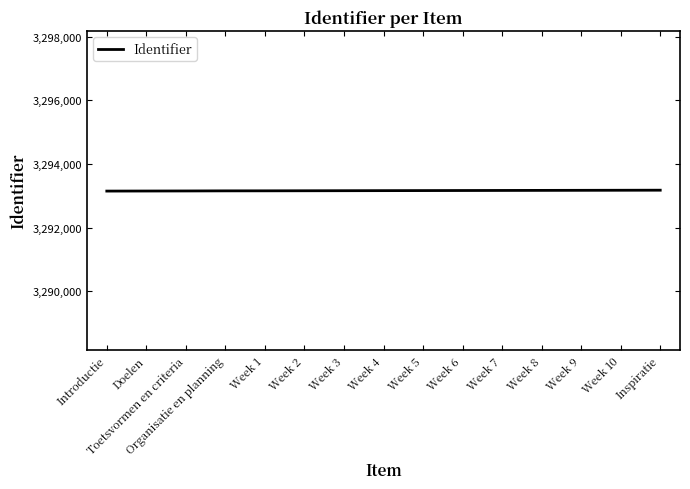

Is it true that the value at Organisatie en planning is 2215688?

False